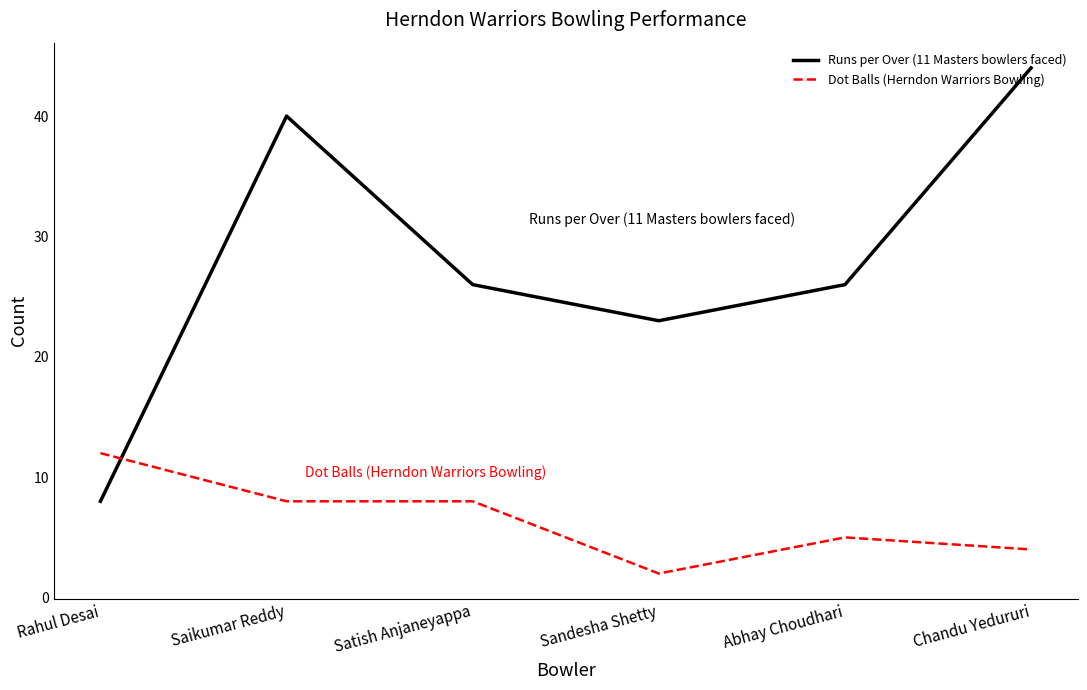

Rank the series at Chandu Yedururi from lowest to highest value.

Dot Balls (Herndon Warriors Bowling), Runs per Over (11 Masters bowlers faced)